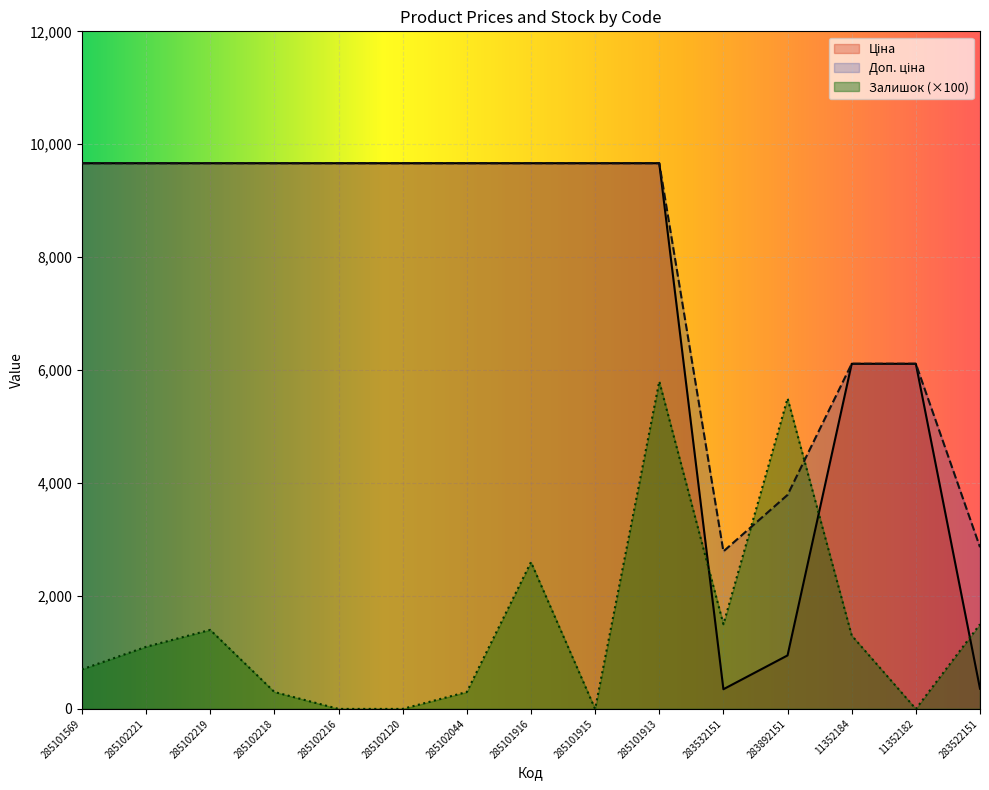

The Ціна series shows 2738.0 at 11352184. True or false?

False